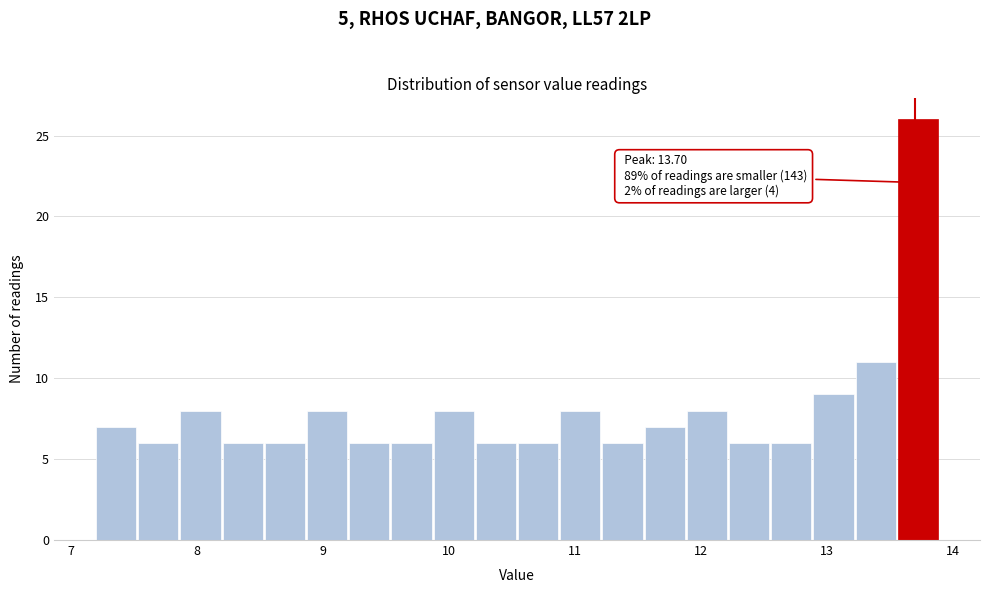

Read against the x-axis, roughly where is the centre of the tallest bar?

13.7